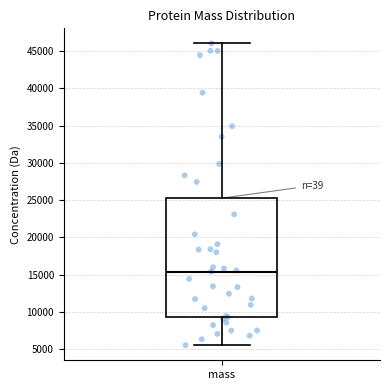

Where is the upper edge of the box for mass on the y-axis? The values are not printed on the chart, so give them approximately, as read against the axis.

25500